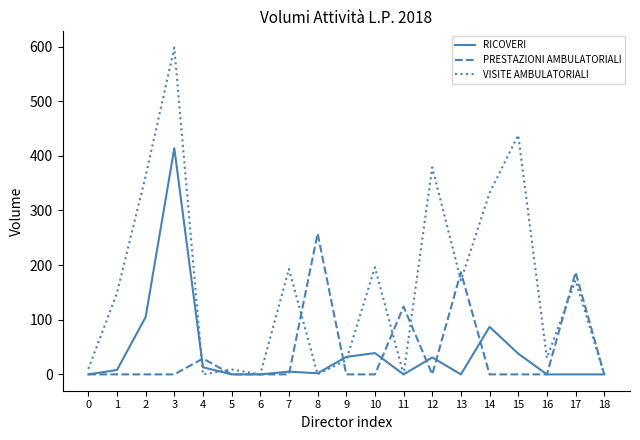

At how many categories does at least one series exceed 507?

1